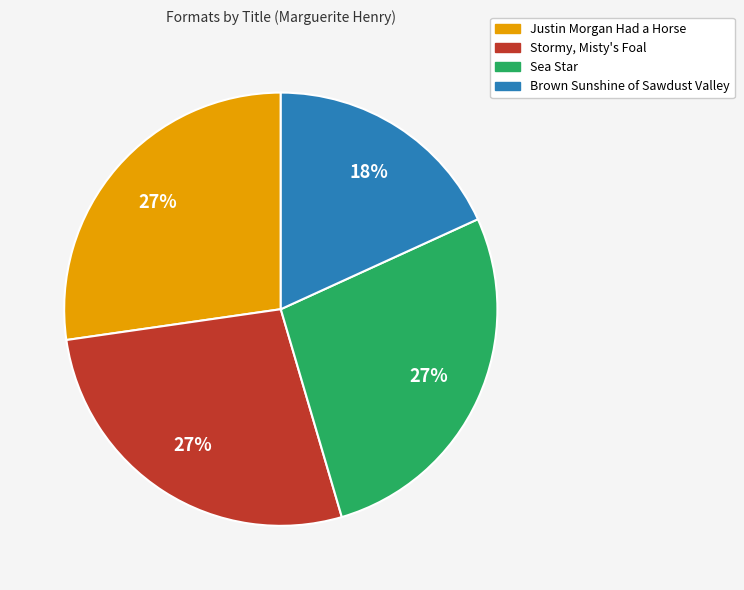

To the nearest percent, what is the difference between the Brown Sunshine of Sawdust Valley and Stormy, Misty's Foal slice percentages?

9%